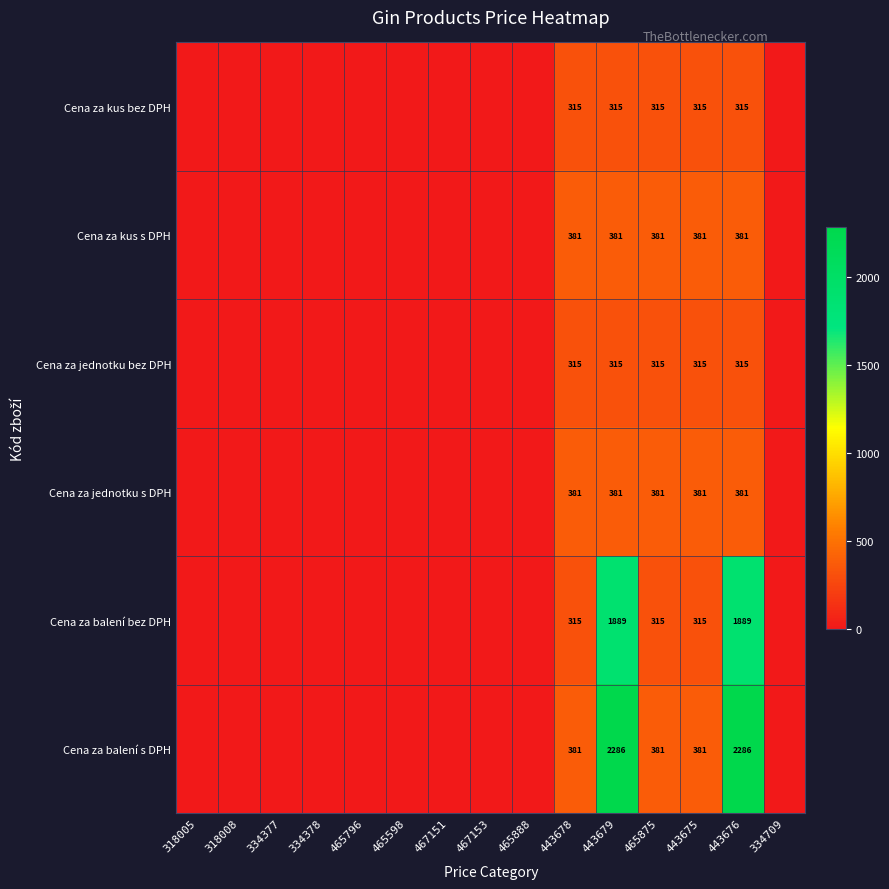

At how many categories does at least one series exceed 1897?

2